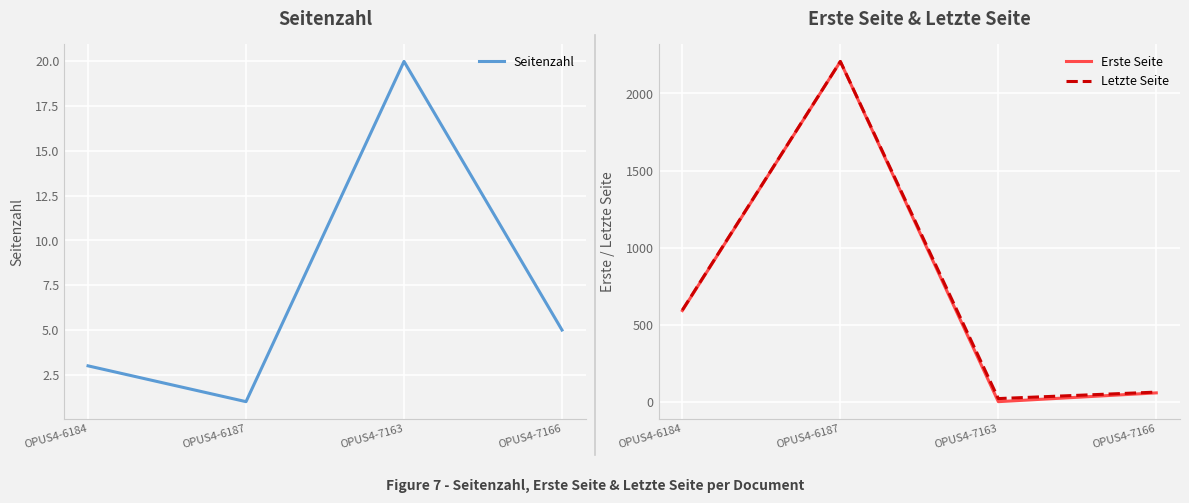

In Letzte Seite, how many points are lower than both neighbors (excluding endpoints)?

1